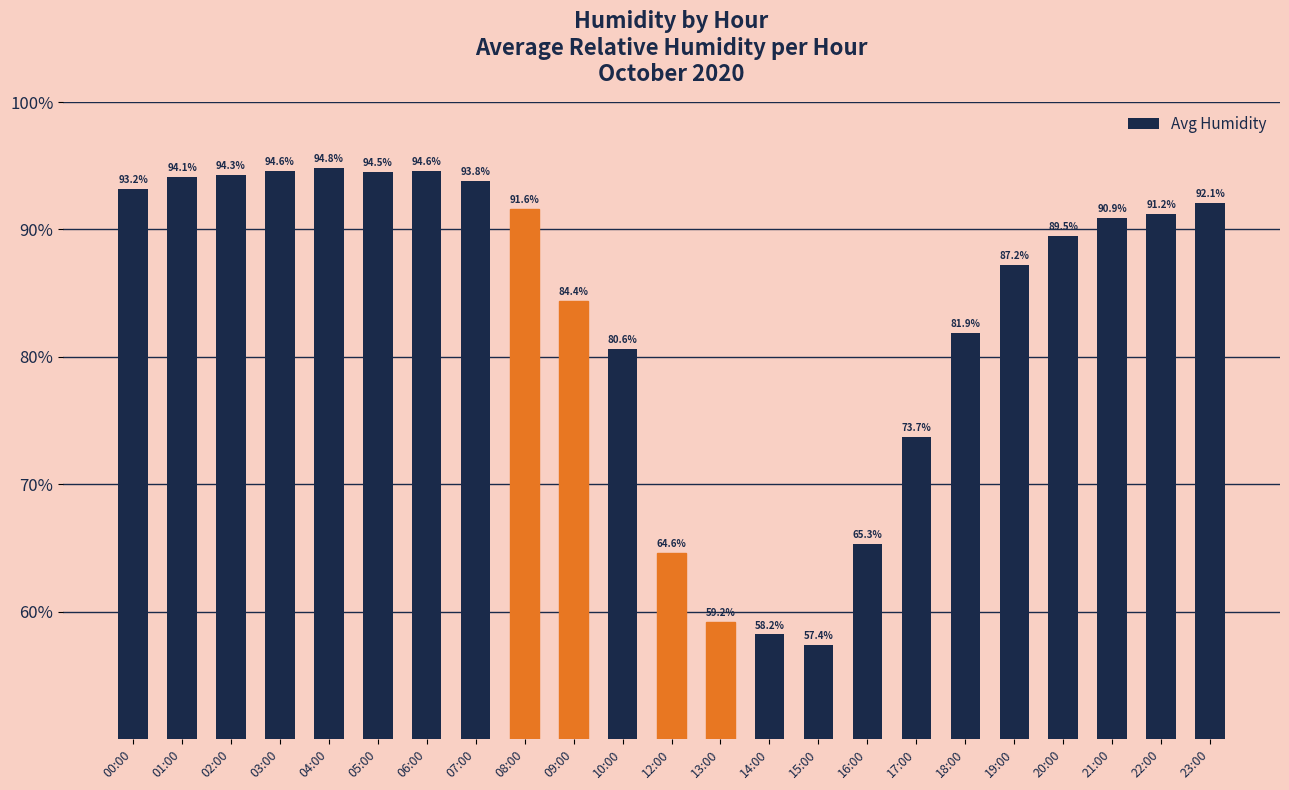

What is the ratio of the value at 20:00 to the value at 01:00?

1.0